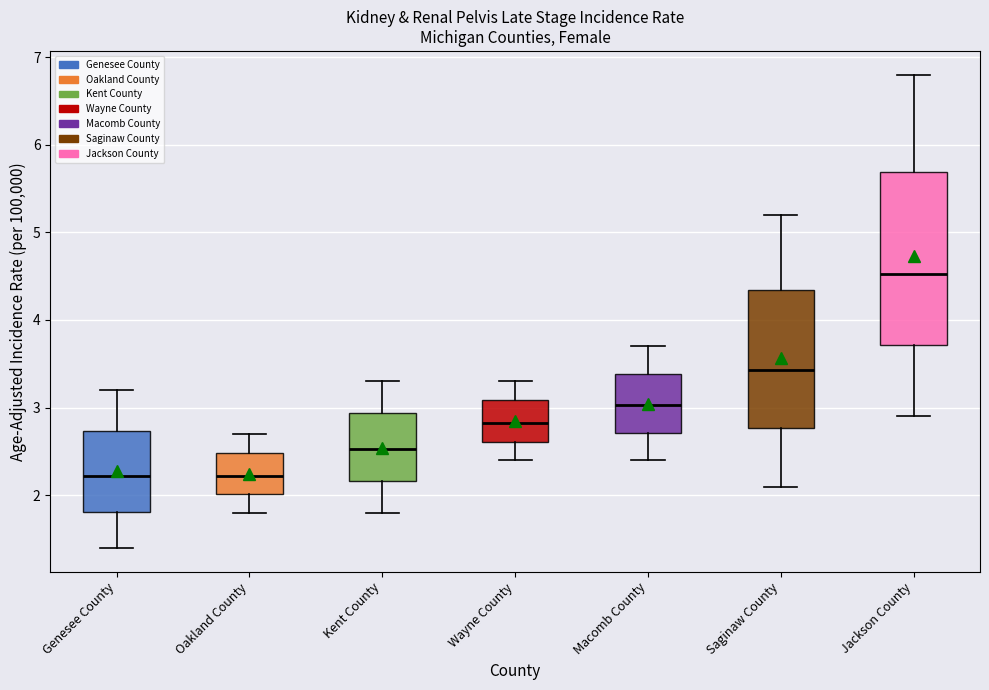

Which box is the tallest, from its lower edge to its upper edge?

Jackson County